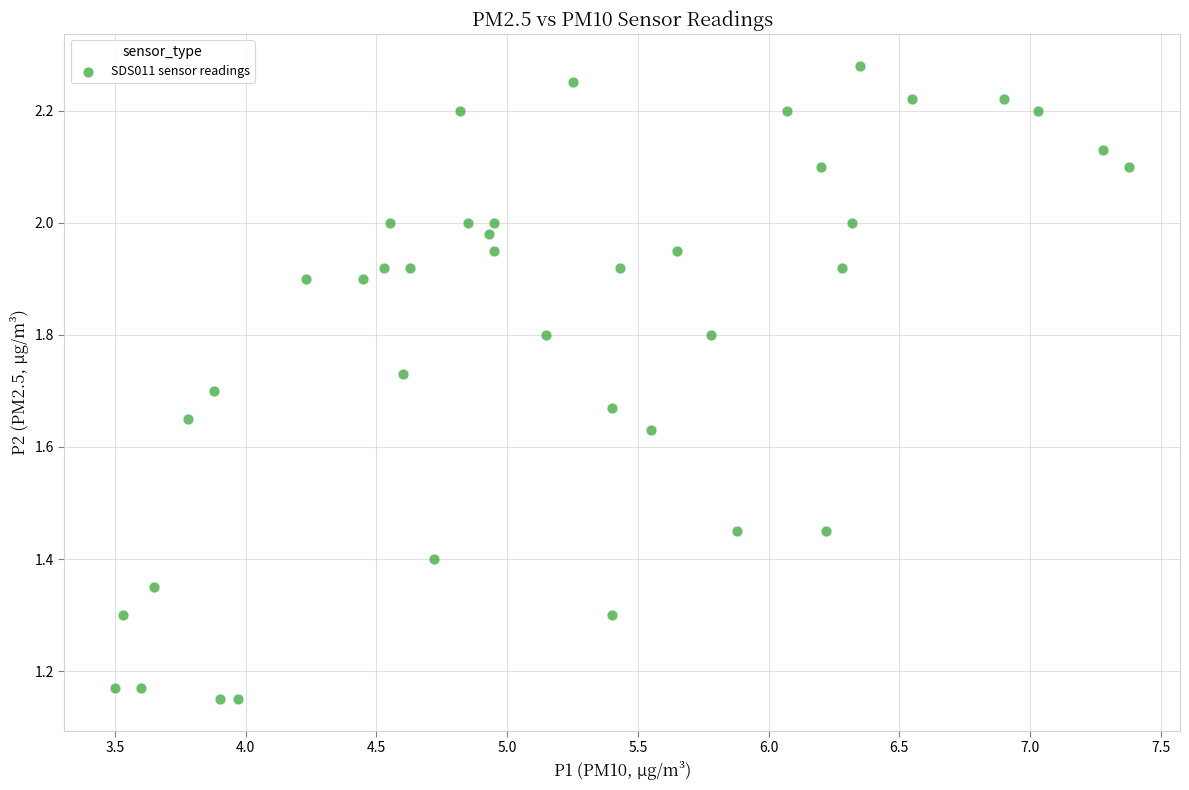

What is the range of X values (max minus min)?

3.9